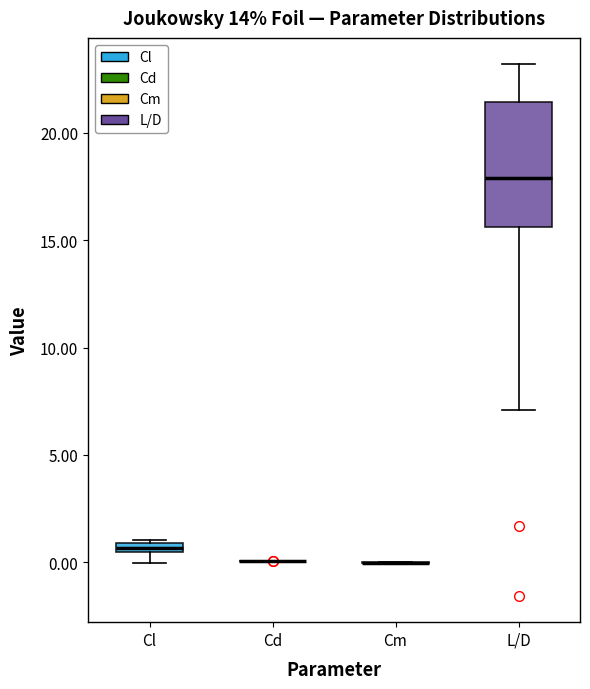

Where does the median line of the box for L/D sit on the y-axis? The values are not printed on the chart, so give them approximately, as read against the axis.

18.0